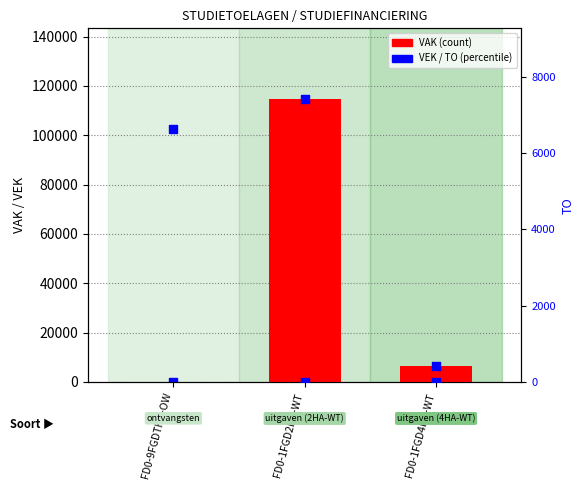

Which series reaches the minimum Y coordinate?

VAK